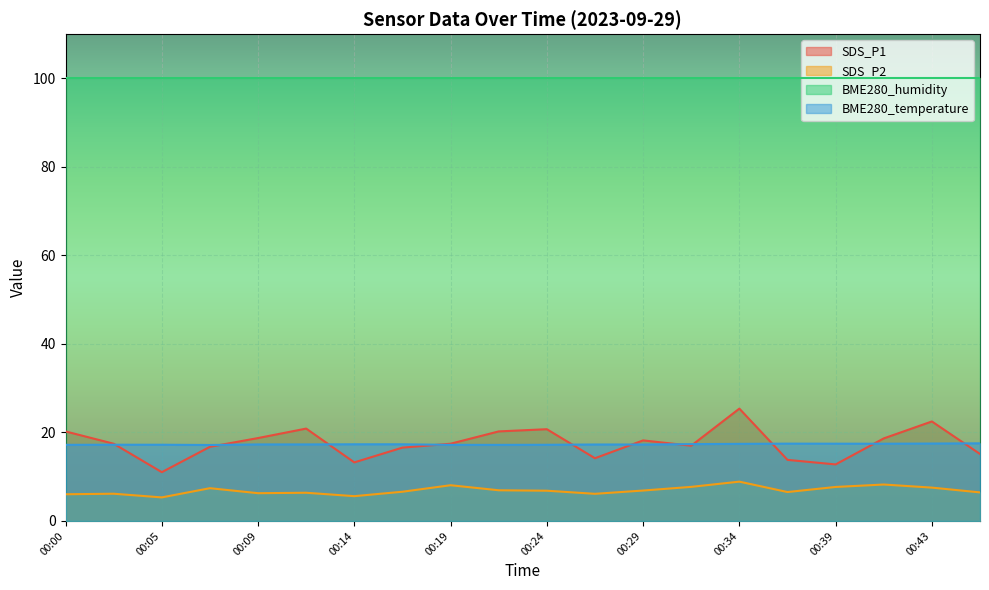

Which category has the highest value in the SDS_P1 series?

00:34